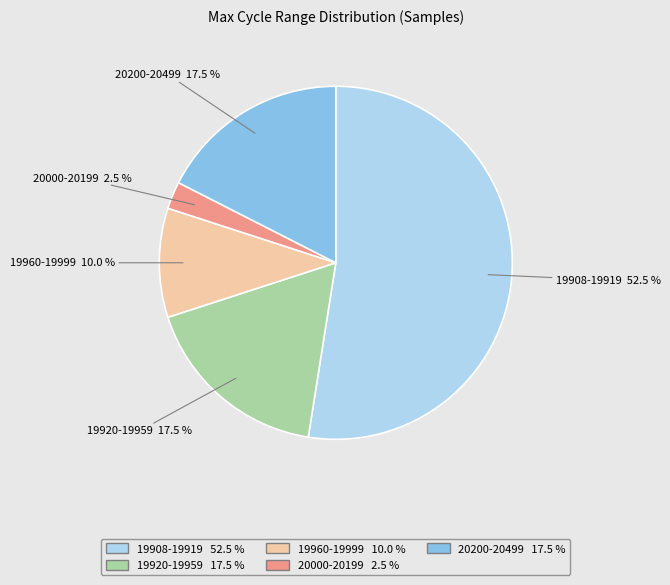

Does any single category account for the majority?

Yes